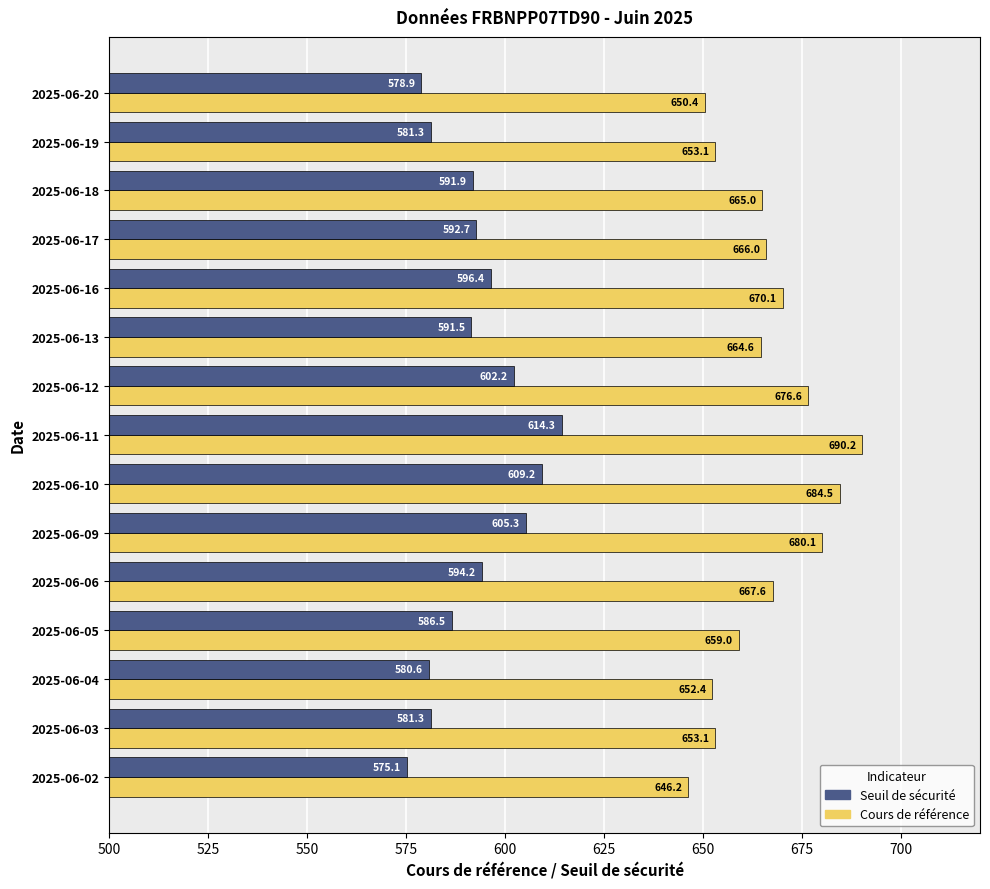

What is the average value of the Cours de référence series?

665.3